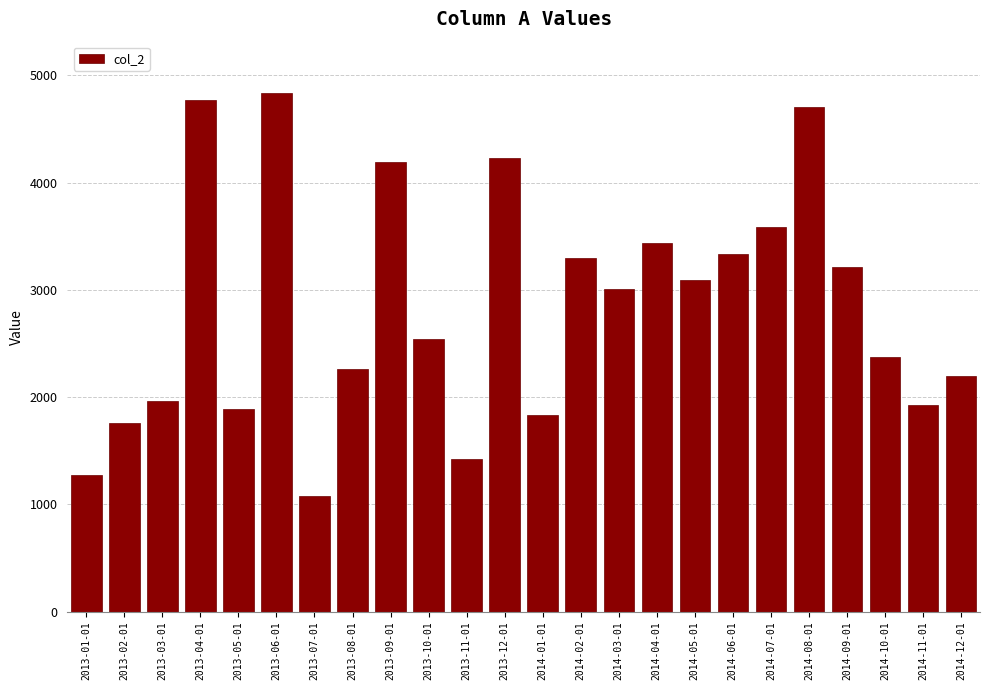

Reading left to right, transcribe all the data shown in this chart.

1276	1756	1962	4766	1890	4831	1077	2260	4193	2542	1419	4231	1832	3299	3005	3441	3095	3330	3583	4708	3213	2375	1929	2200